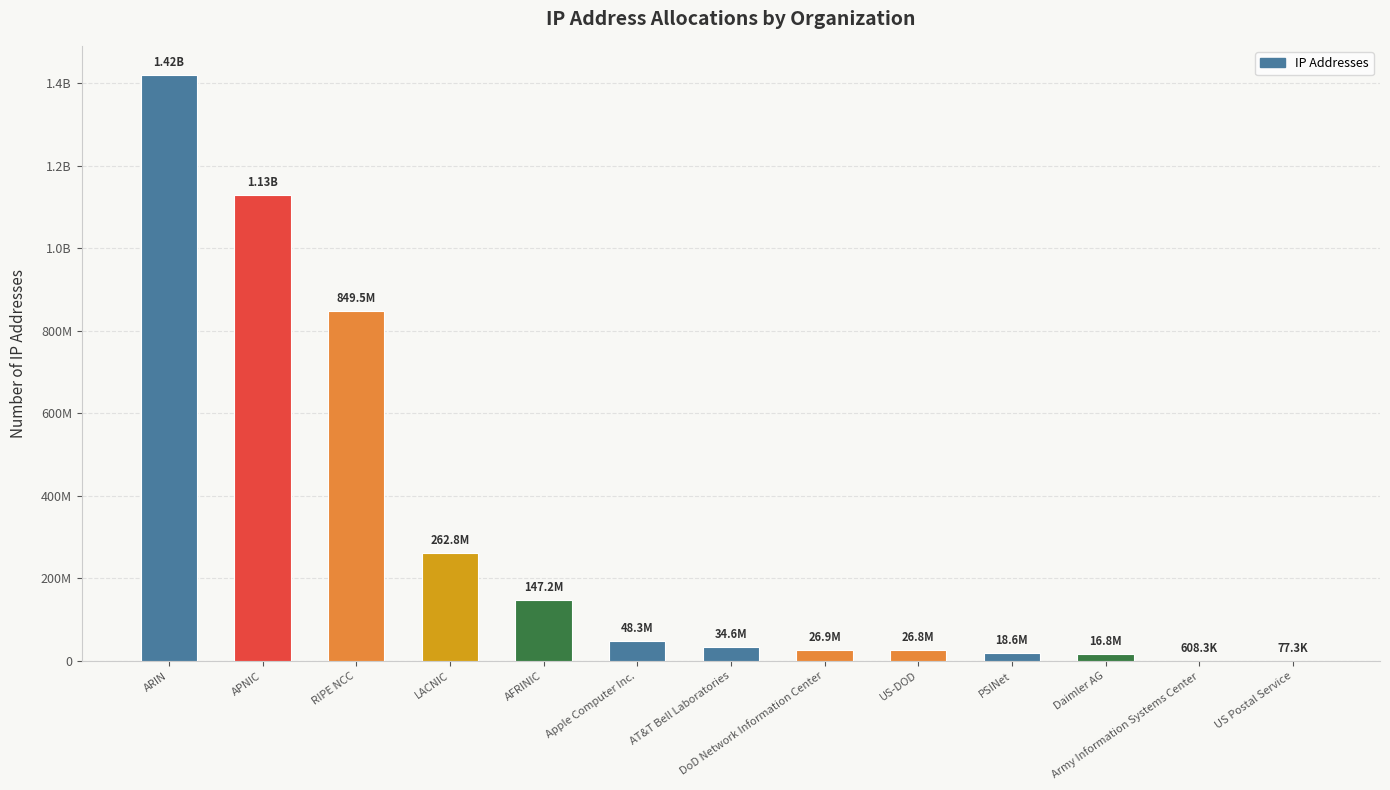

What is the difference between the values at Apple Computer Inc. and APNIC?

1082439762